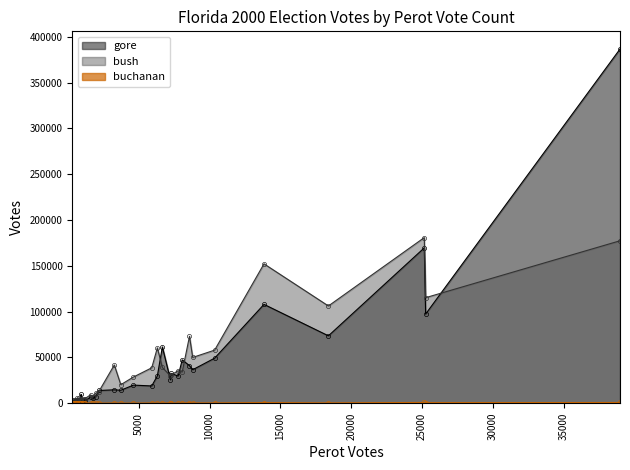

What is the maximum value shown in the chart?

386518